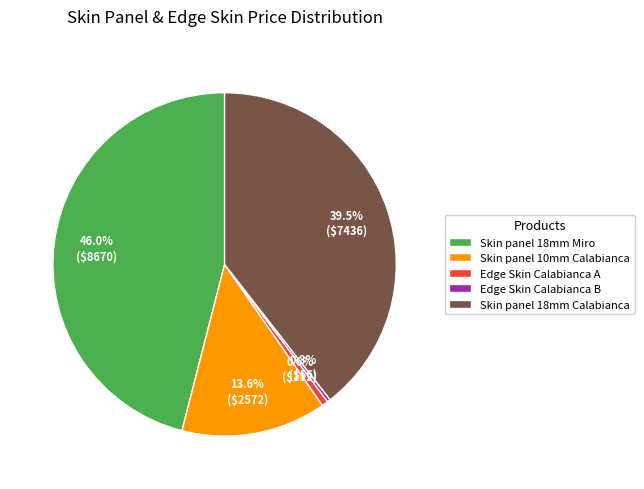

Approximately how many times larger is the value at Edge Skin Calabianca A compared to Edge Skin Calabianca B?

2.0